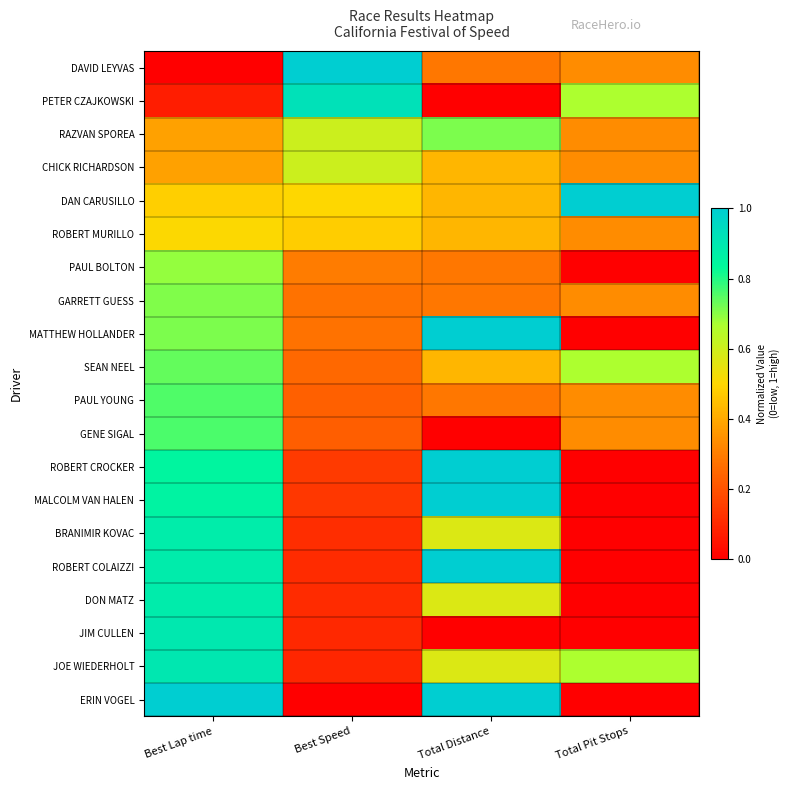

At Best Lap time, list the series in order from largest to smallest.

ERIN VOGEL, JOE WIEDERHOLT, JIM CULLEN, DON MATZ, ROBERT COLAIZZI, BRANIMIR KOVAC, MALCOLM VAN HALEN, ROBERT CROCKER, GENE SIGAL, PAUL YOUNG, SEAN NEEL, MATTHEW HOLLANDER, GARRETT GUESS, PAUL BOLTON, ROBERT MURILLO, DAN CARUSILLO, CHICK RICHARDSON, RAZVAN SPOREA, PETER CZAJKOWSKI, DAVID LEYVAS